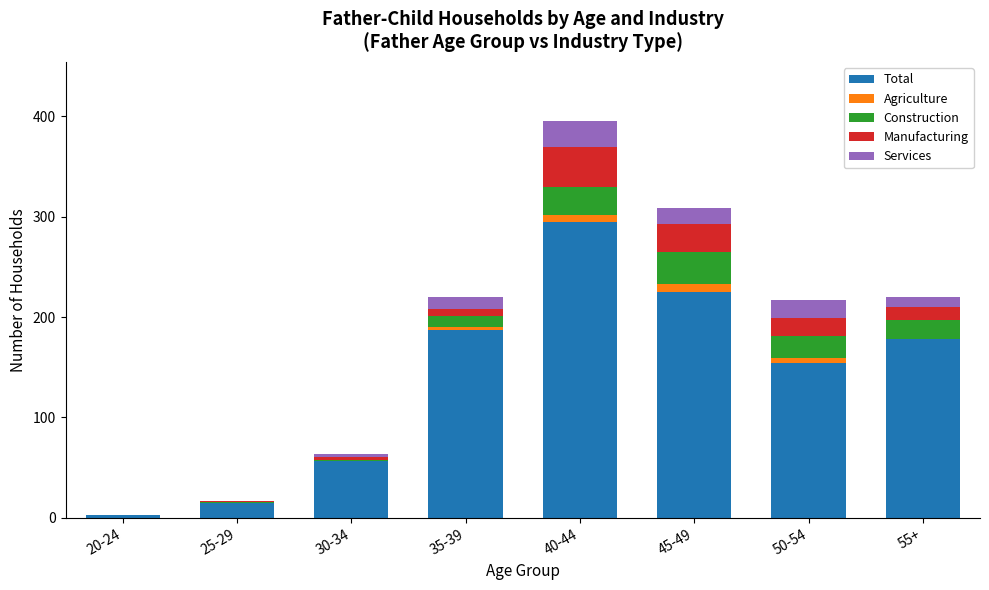

How many categories are shown in the chart?

8